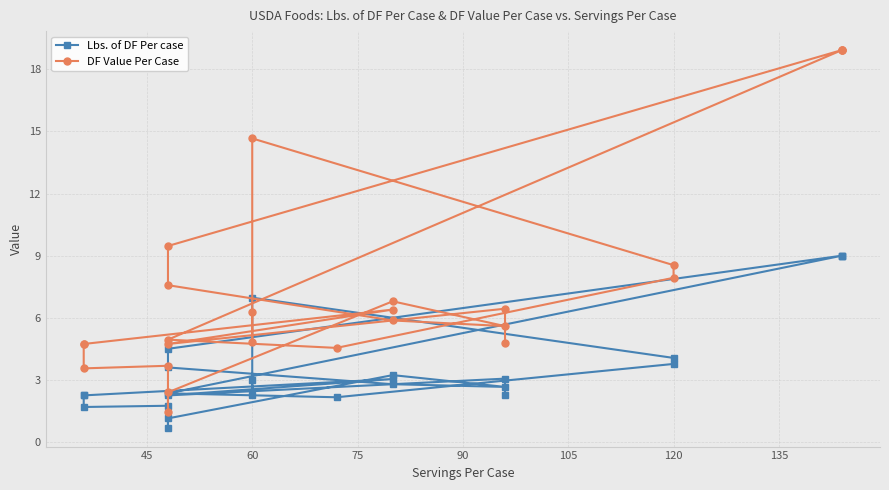

How many data points in Lbs. of DF Per case are above 2?

21